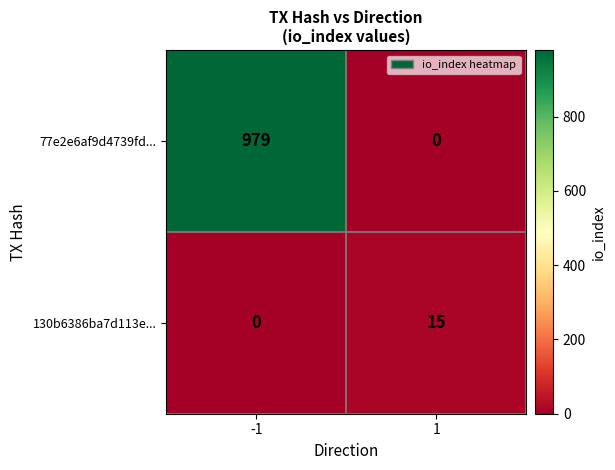

At -1, list the series in order from smallest to largest.

130b6386ba7d113e..., 77e2e6af9d4739fd...